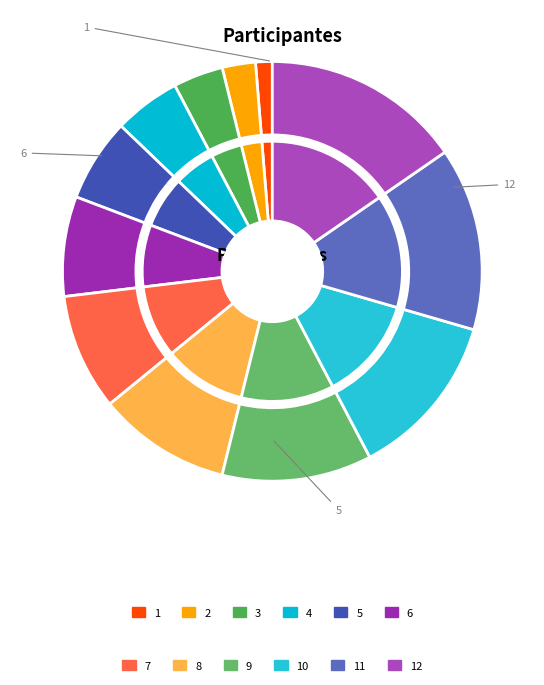

To the nearest percent, what is the combined percentage of 3 and 10?

17%